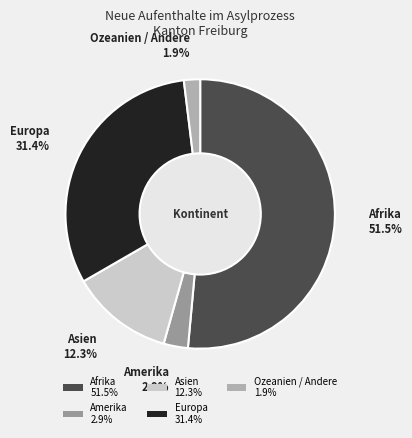

True or false: Afrika accounts for 43% of the total.

False